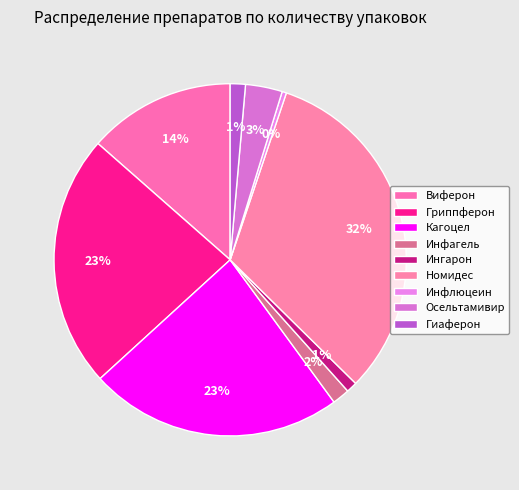

What is the total percentage of Виферон and Гиаферон?

14.9%